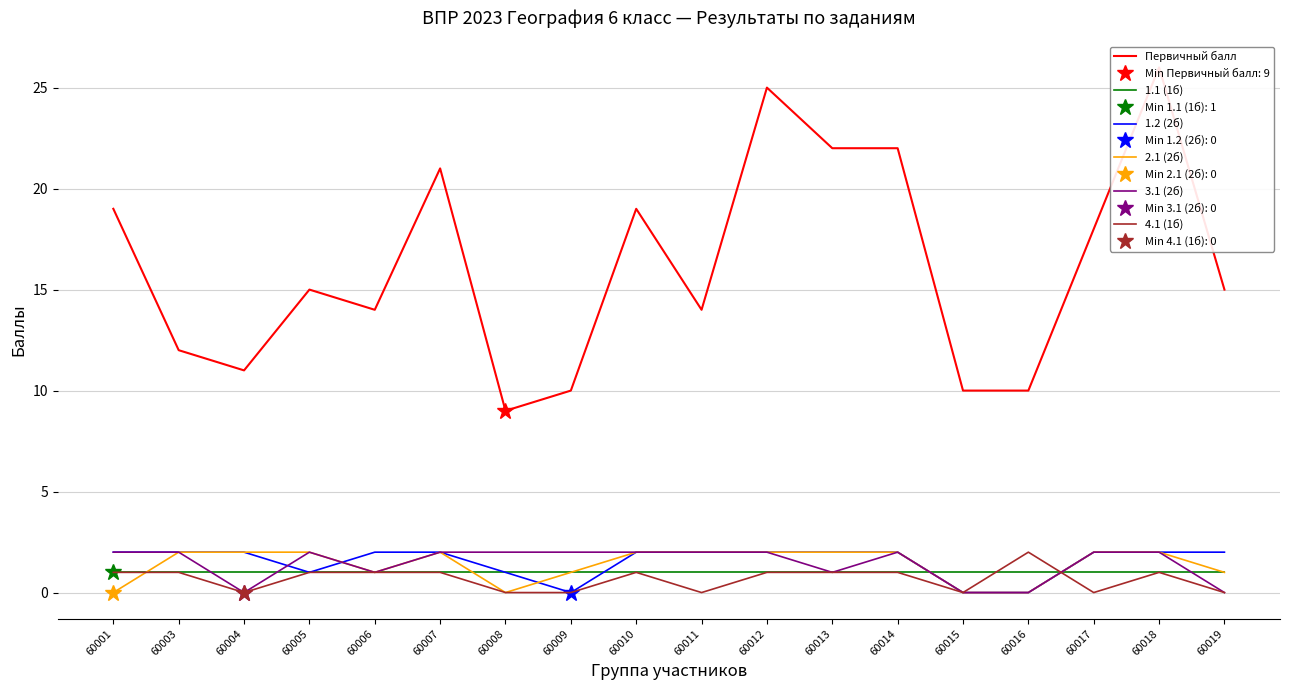

What value does the 2.1 (2б) series have at 60010?

2